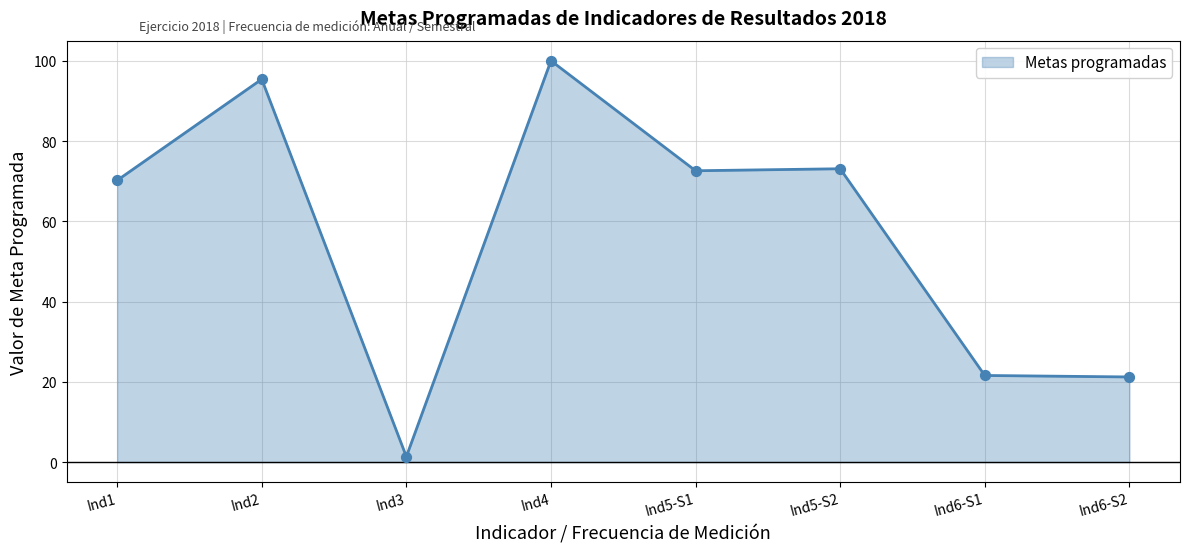

Approximately how many times larger is the value at Ind4 compared to Ind2?

1.0